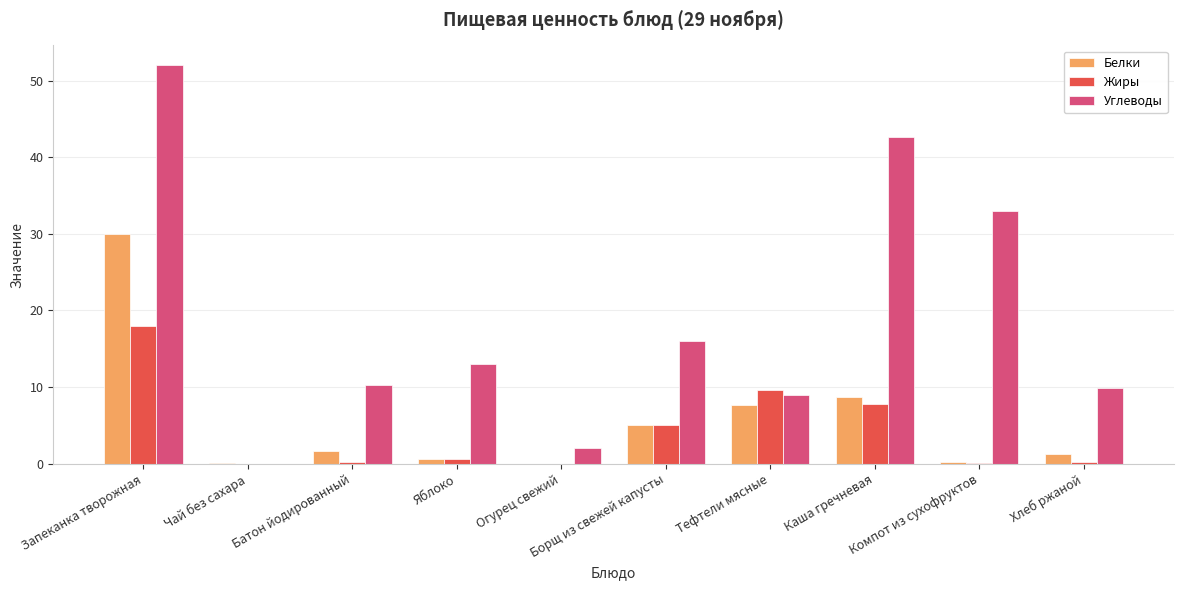

What is the spread (max minus min) of values at Хлеб ржаной?

9.7